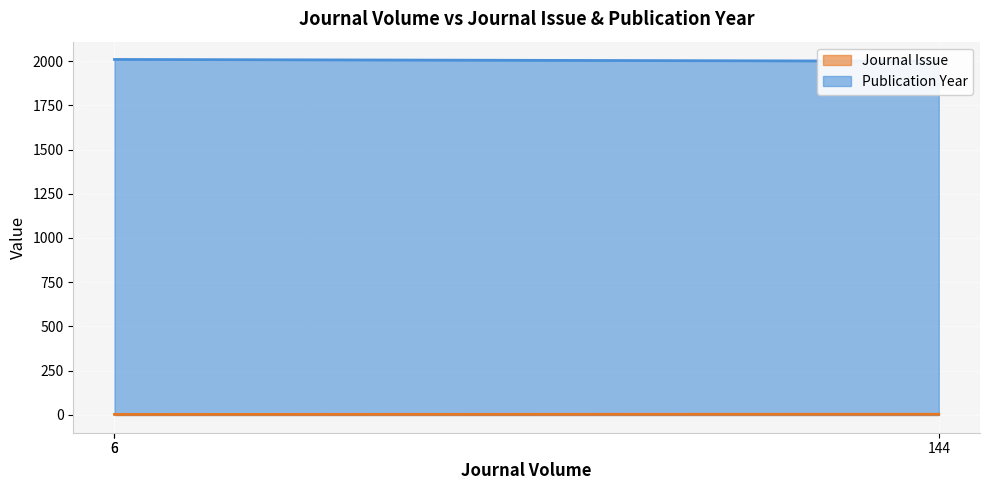

The value of Publication Year at 6 is 2009. True or false?

True